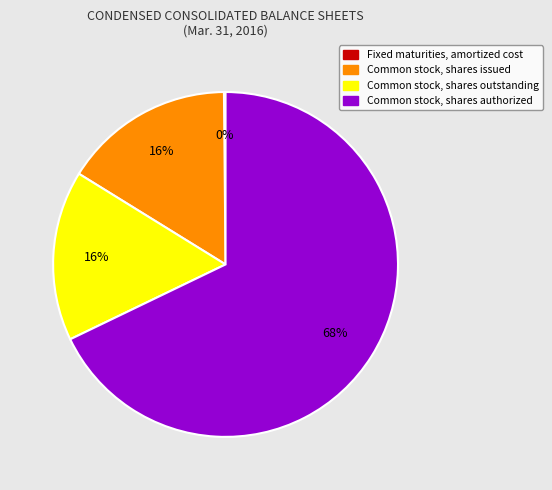

To the nearest percent, what is the difference between the largest and smallest slice percentages?

68%